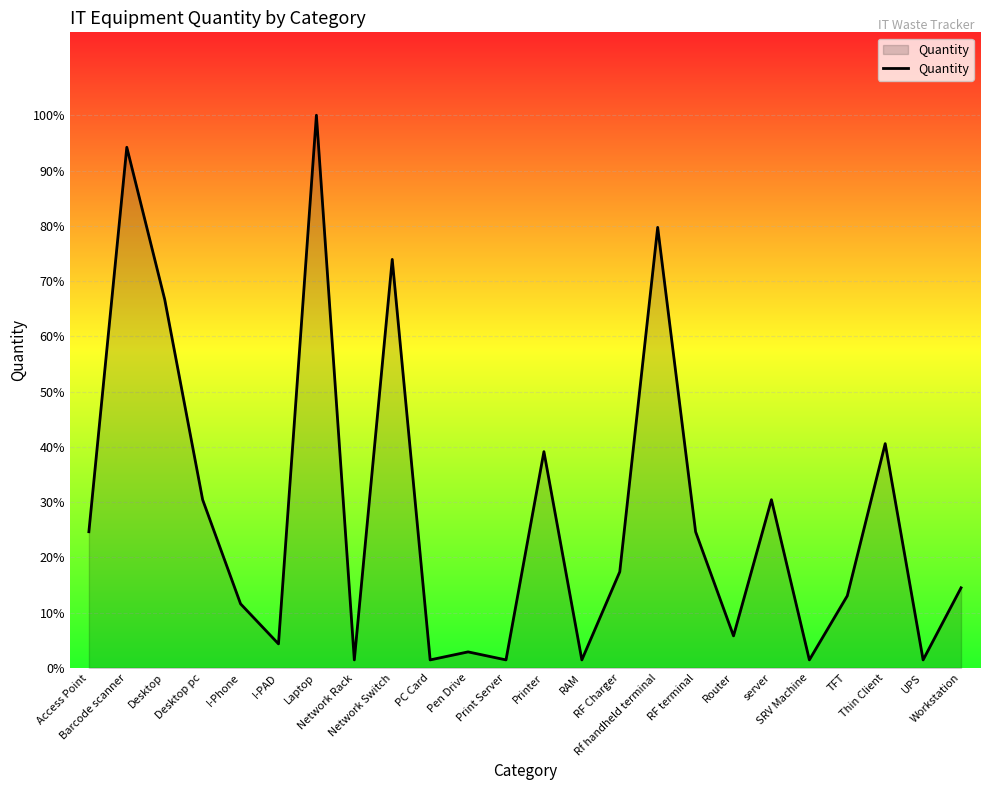

Reading left to right, transcribe all the data shown in this chart.

17	65	46	21	8	3	69	1	51	1	2	1	27	1	12	55	17	4	21	1	9	28	1	10